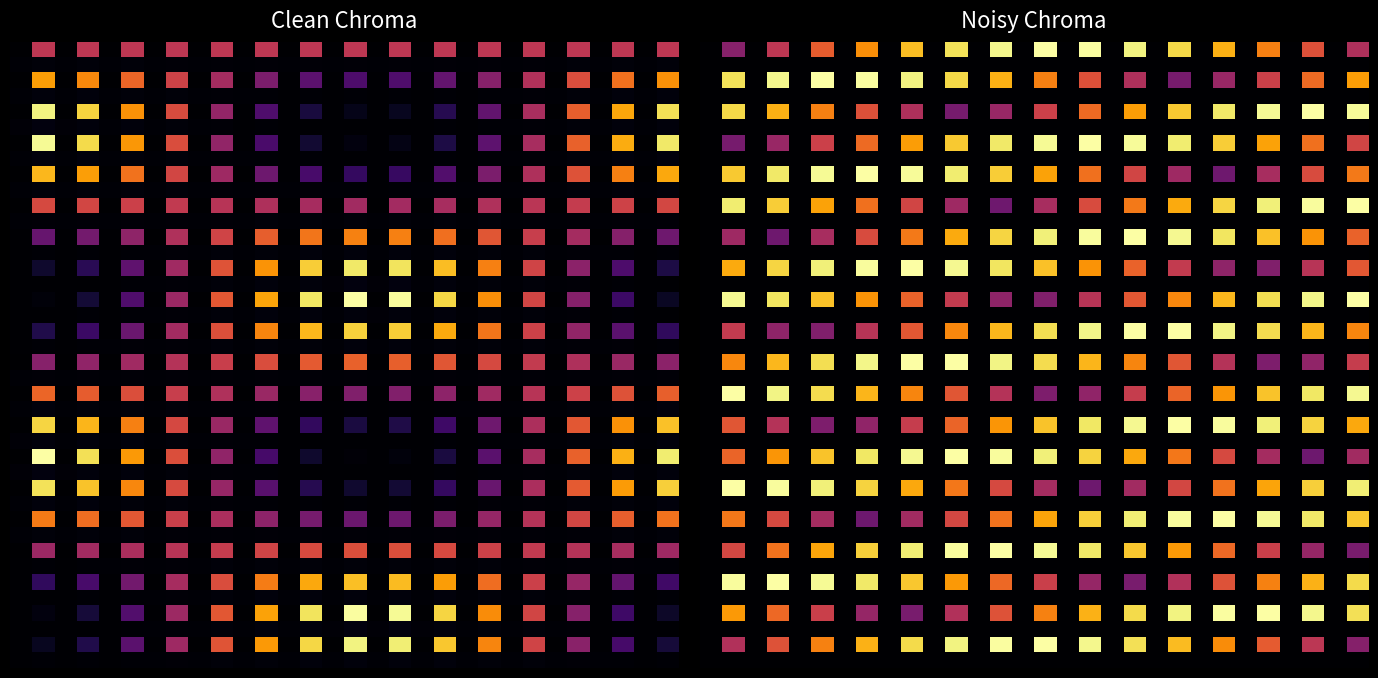

At how many categories does at least one series exceed 134?

15